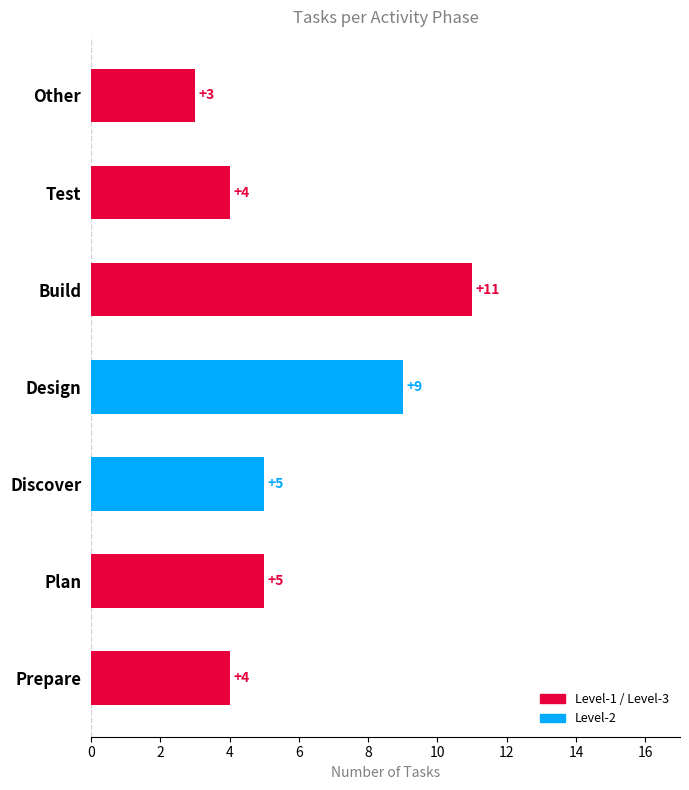

How many categories are shown in the chart?

7